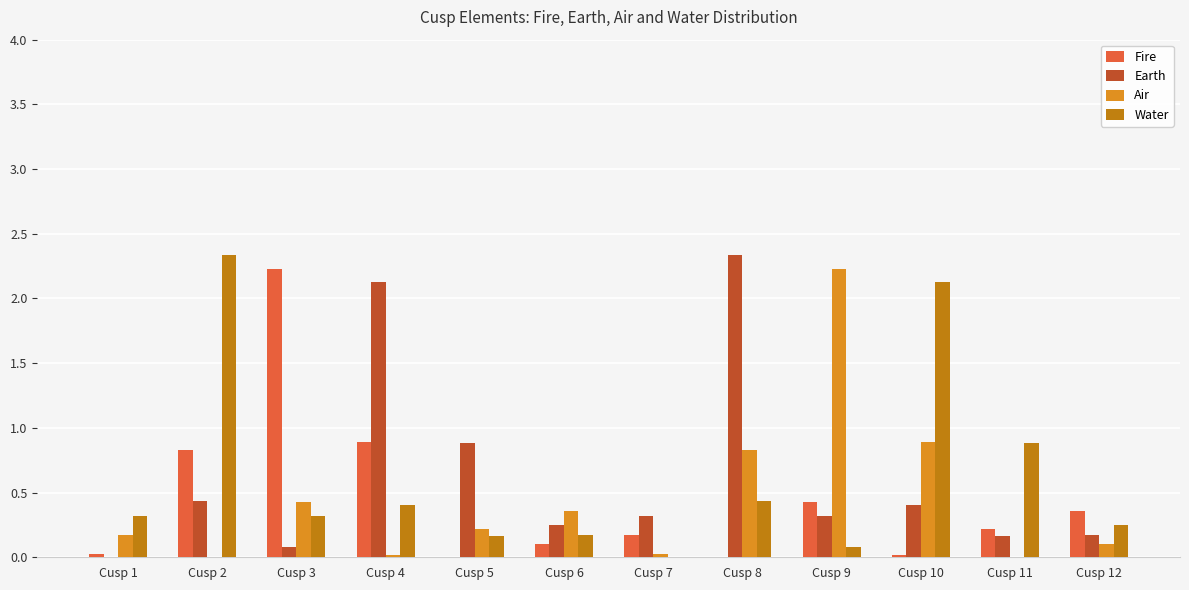

Are the bars horizontal?

No